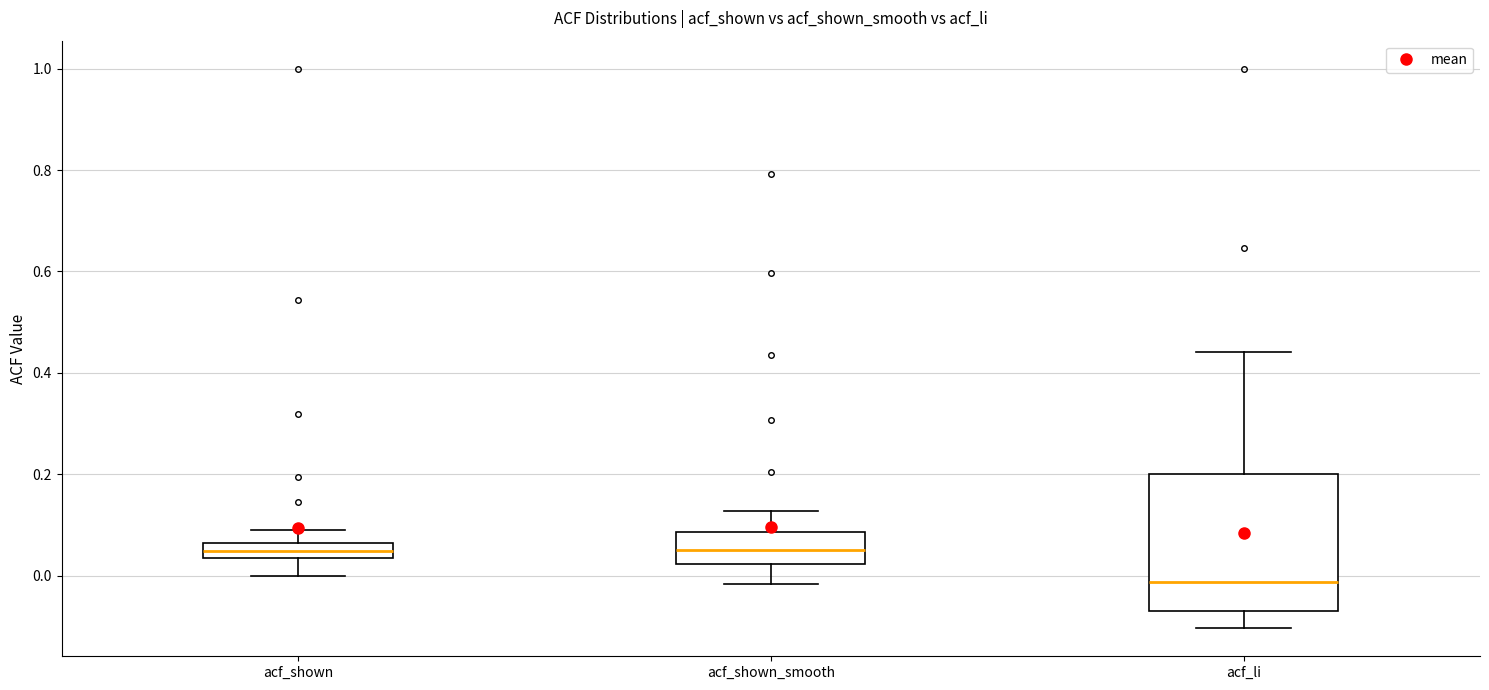

Where does the lower whisker of the box for acf_li end on the y-axis? The values are not printed on the chart, so give them approximately, as read against the axis.

-0.10